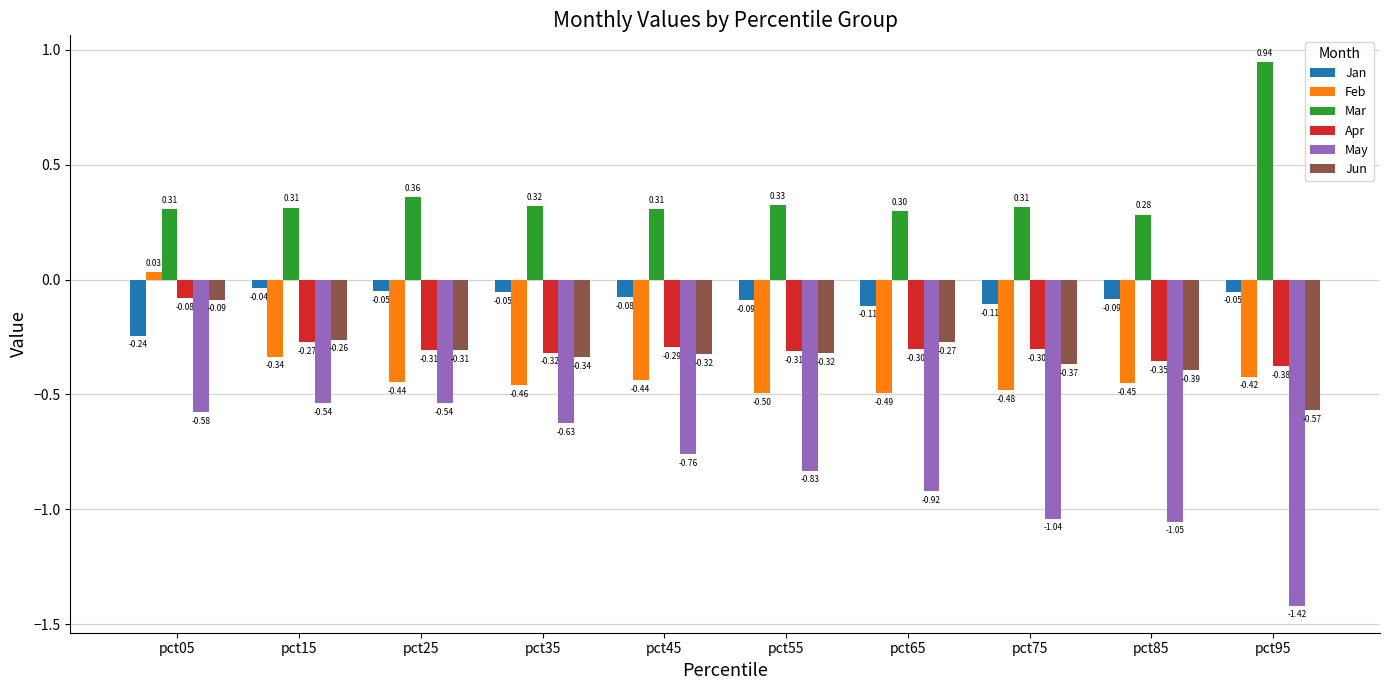

Which series has the widest spread of values?

May